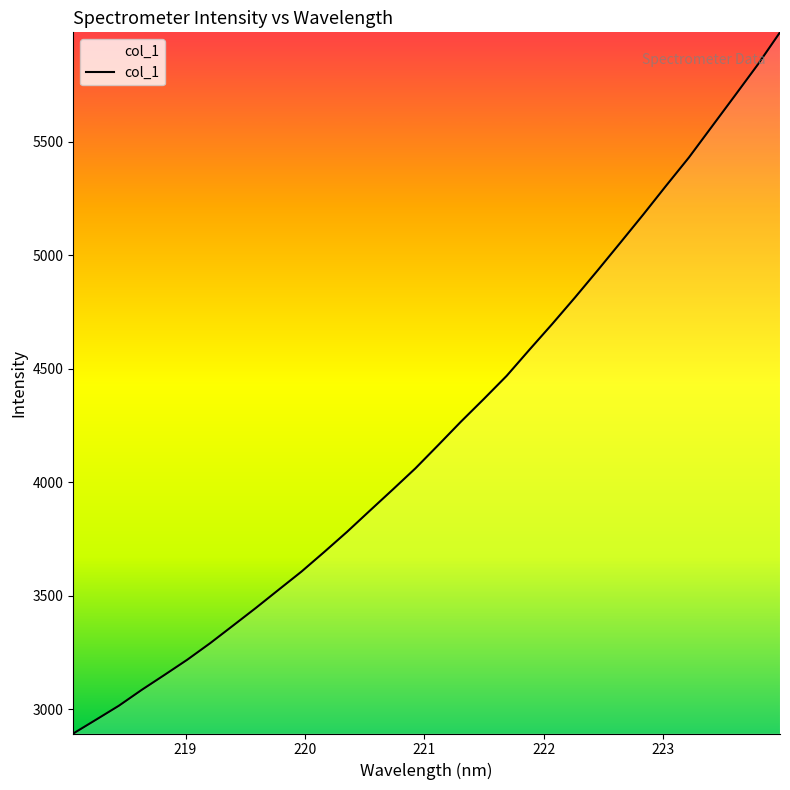

What is the difference between the maximum and minimum values?

3089.9